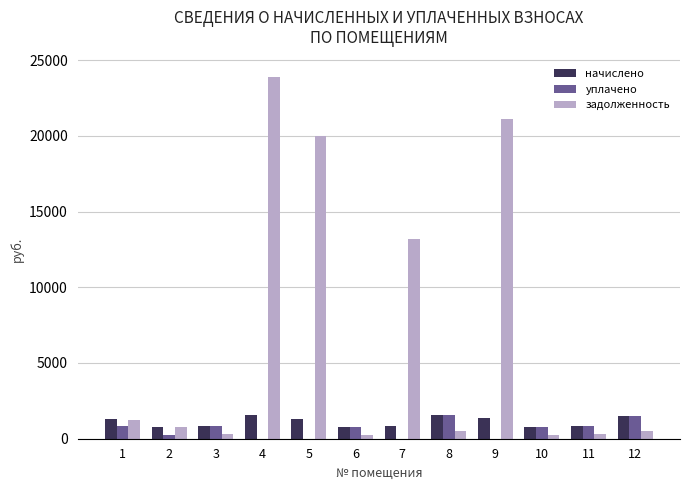

What is the maximum value for задолженность?

23857.5